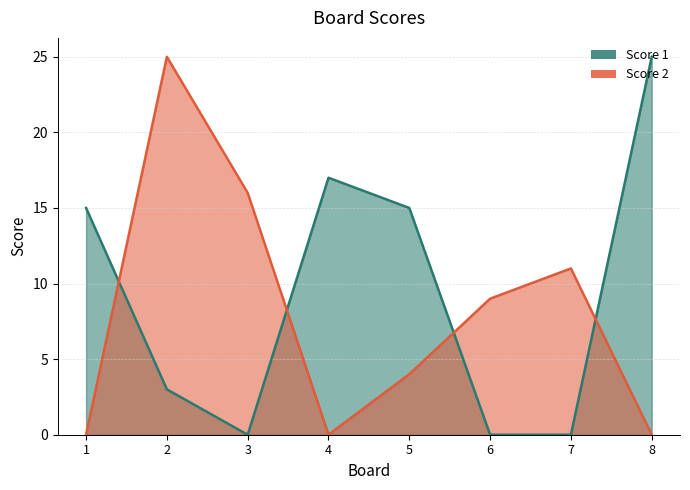

What is the difference between the Score 2 values at 2 and 3?

9